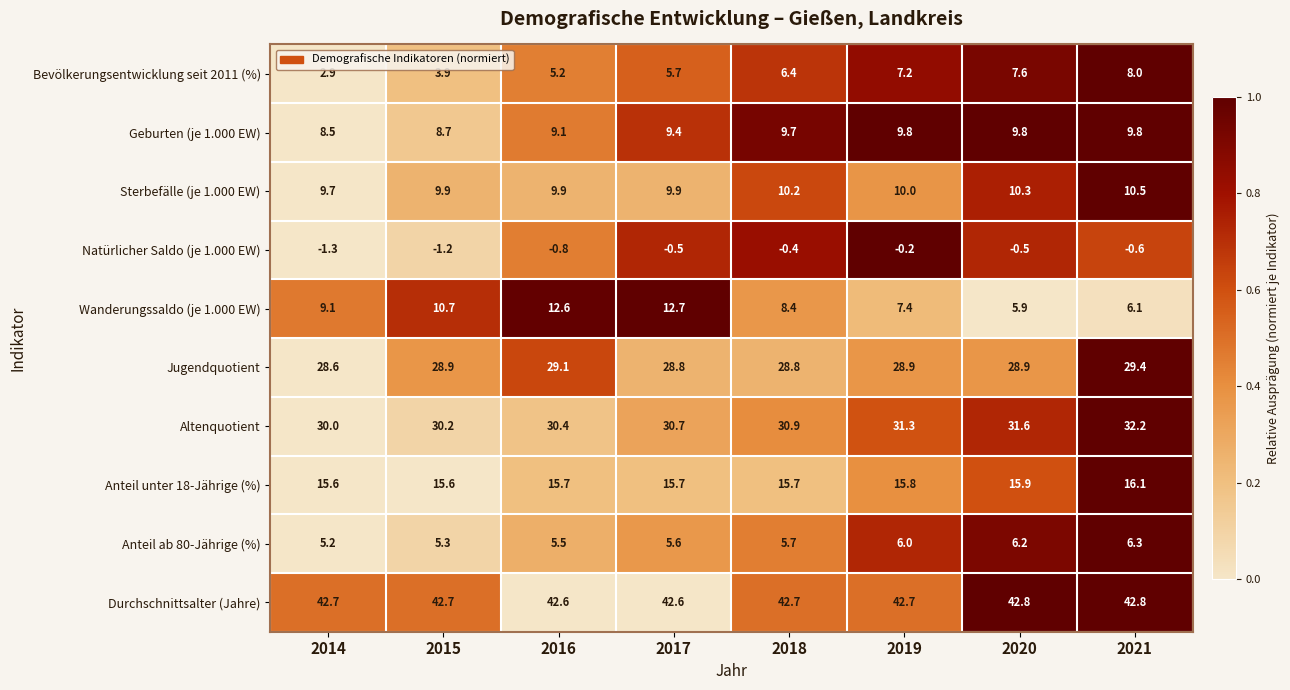

At 2021, list the series in order from smallest to largest.

Natürlicher Saldo (je 1.000 EW), Wanderungssaldo (je 1.000 EW), Anteil ab 80-Jährige (%), Bevölkerungsentwicklung seit 2011 (%), Geburten (je 1.000 EW), Sterbefälle (je 1.000 EW), Anteil unter 18-Jährige (%), Jugendquotient, Altenquotient, Durchschnittsalter (Jahre)